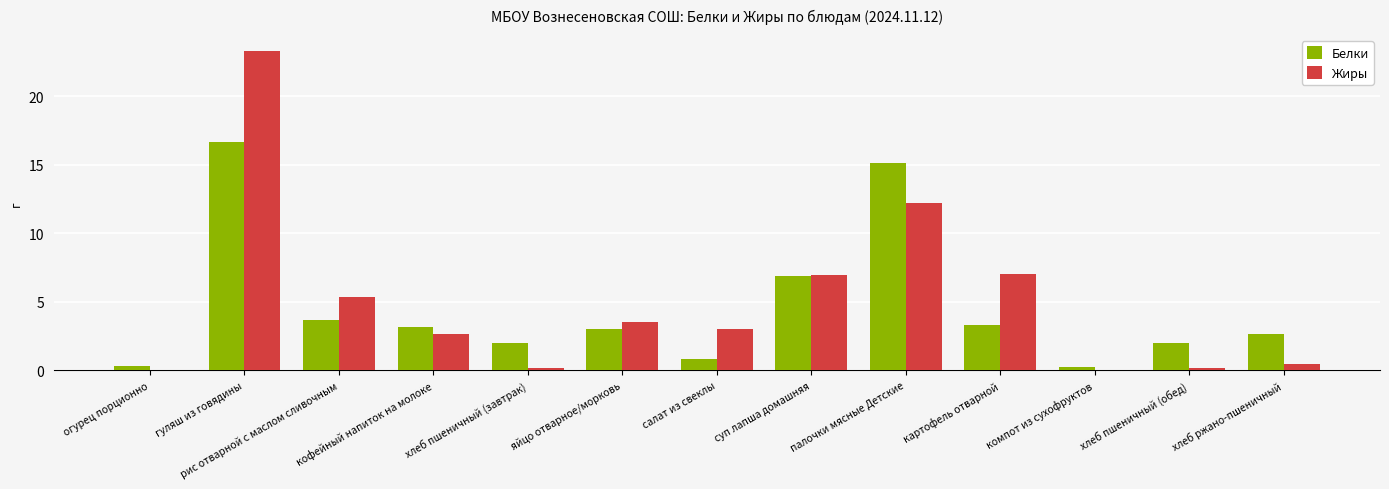

Does the chart contain stacked bars?

No